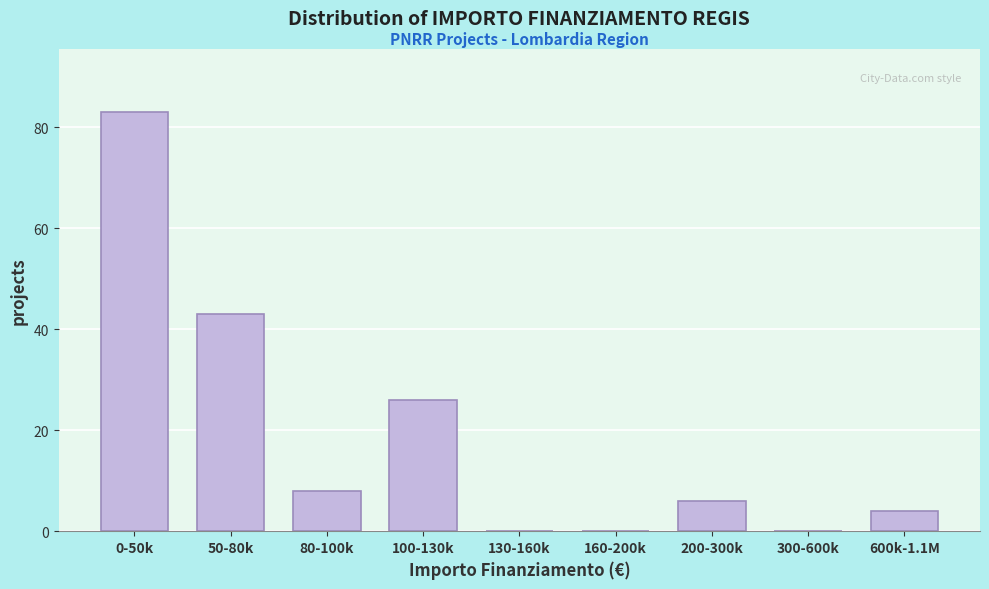

Reading left to right, transcribe all the data shown in this chart.

0-50k=83	50-80k=43	80-100k=8	100-130k=26	130-160k=0	160-200k=0	200-300k=6	300-600k=0	600k-1.1M=4